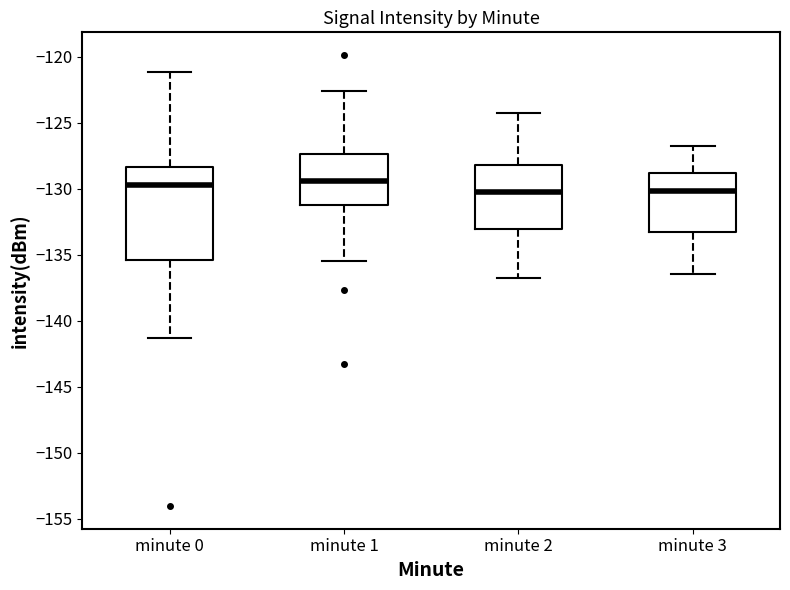

Comparing the boxes themselves (not the whiskers), which one is the tallest?

minute 0